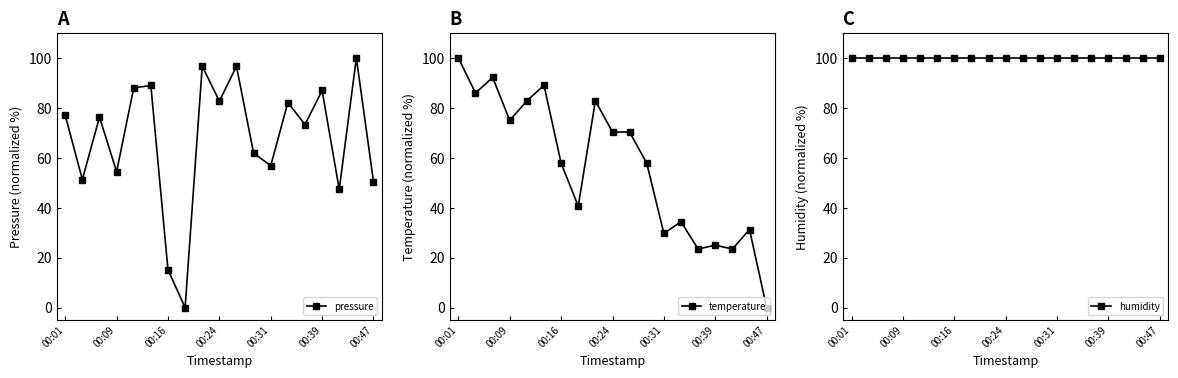

How many interior local valleys does the pressure series have?

7